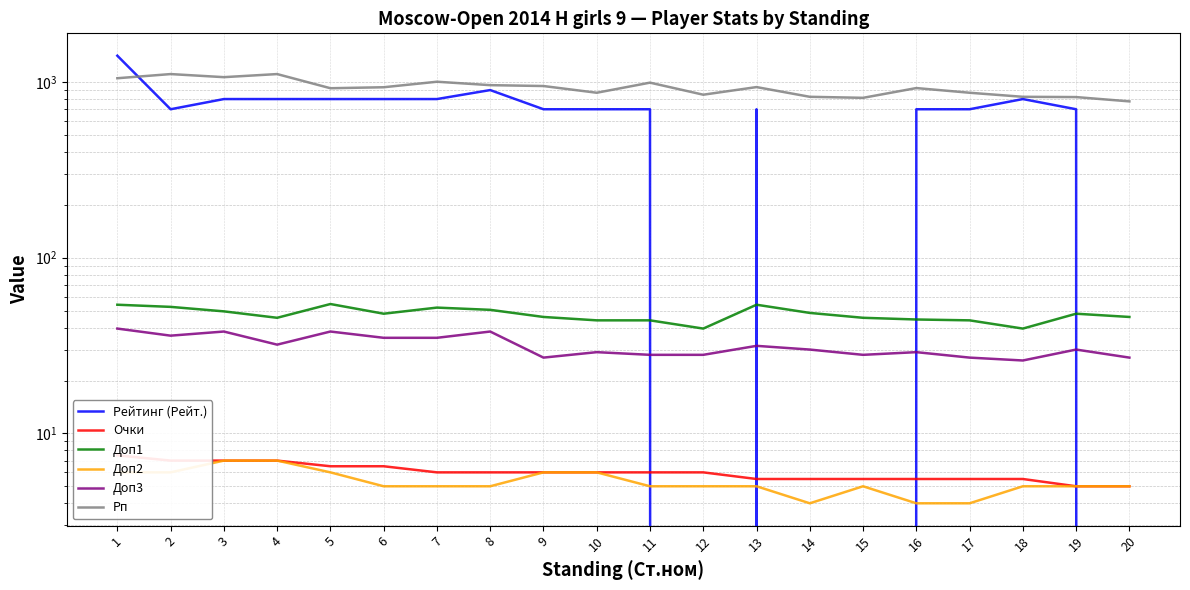

What is the value of the Рп point at the 19th from the left?

821.0